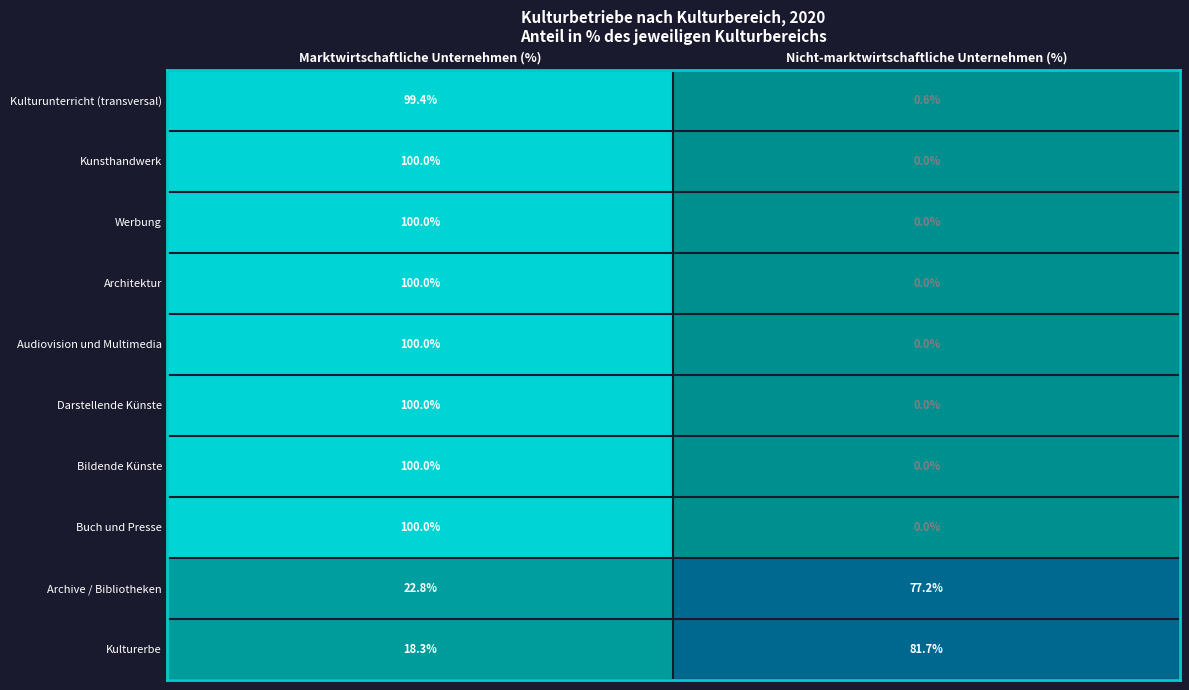

Which label corresponds to the smallest value in the chart?

Nicht-marktwirtschaftliche Unternehmen (%)